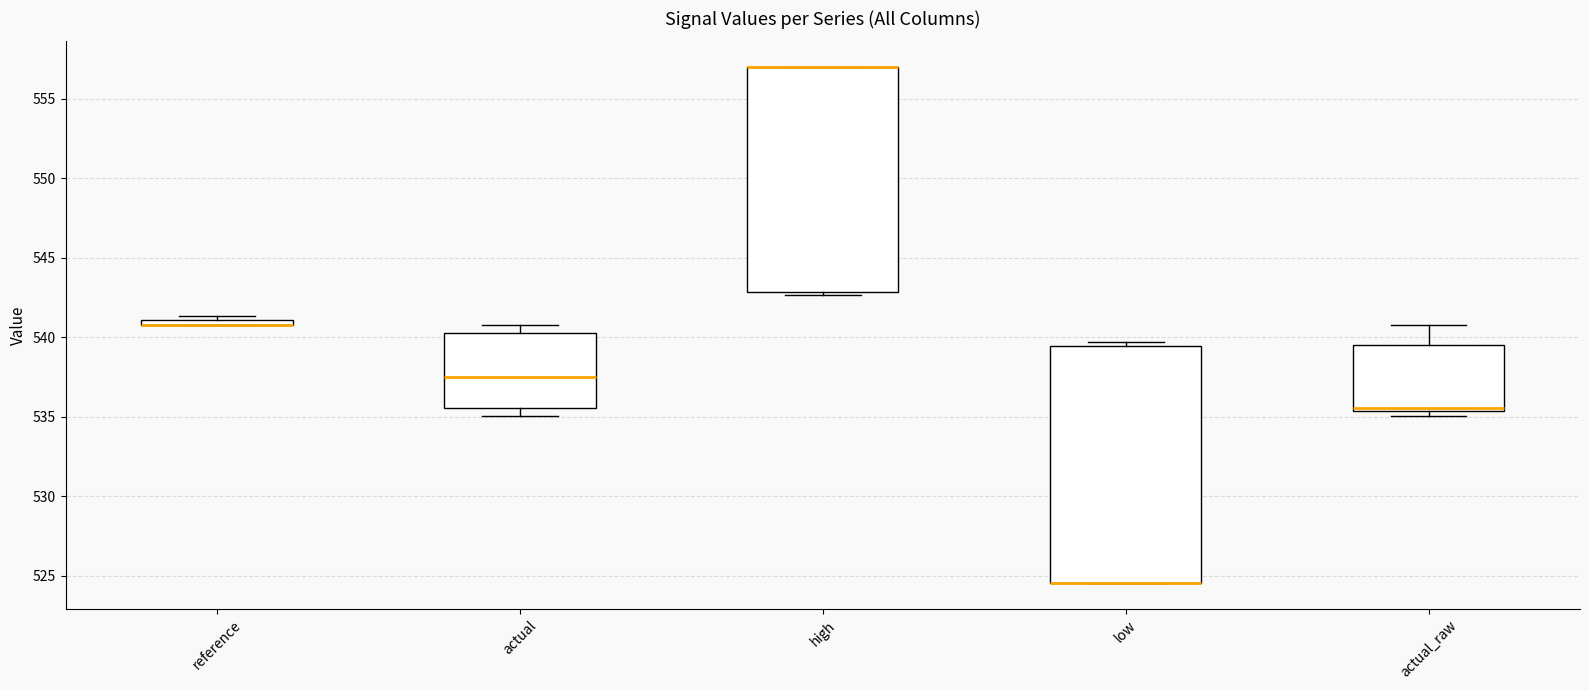

Where is the lower edge of the box for high on the y-axis? The values are not printed on the chart, so give them approximately, as read against the axis.

543.0